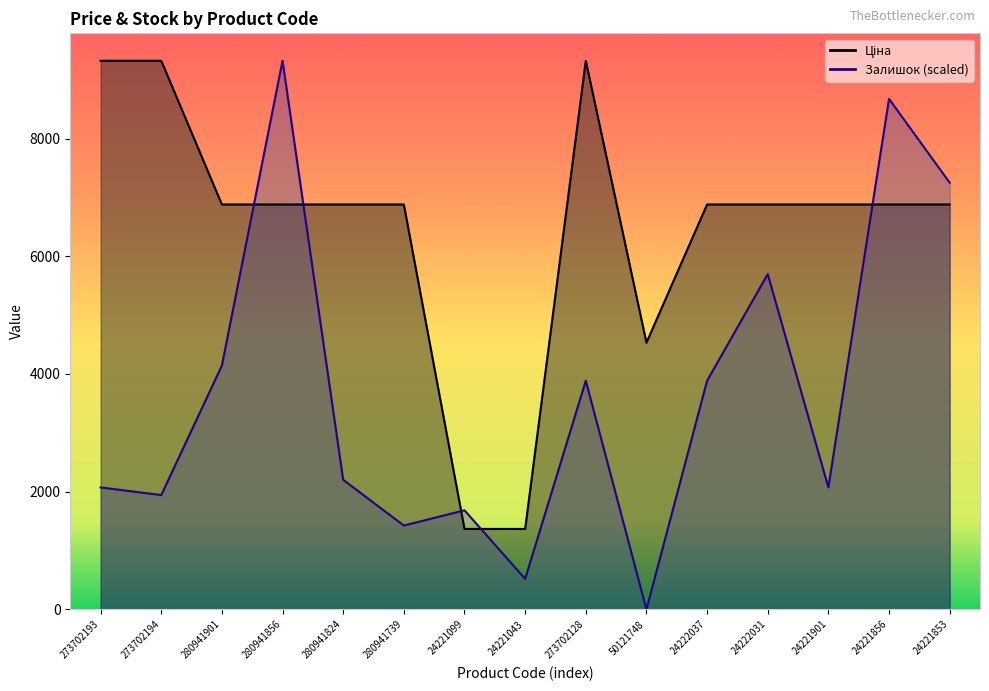

List the series in order of their overall mean, lowest first.

Залишок, Ціна